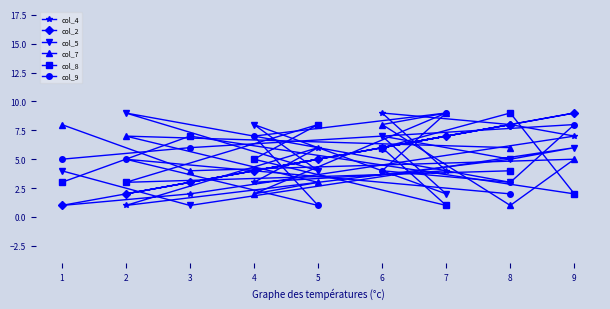

What is the value of the col_5 point at the 2nd from the left?

9